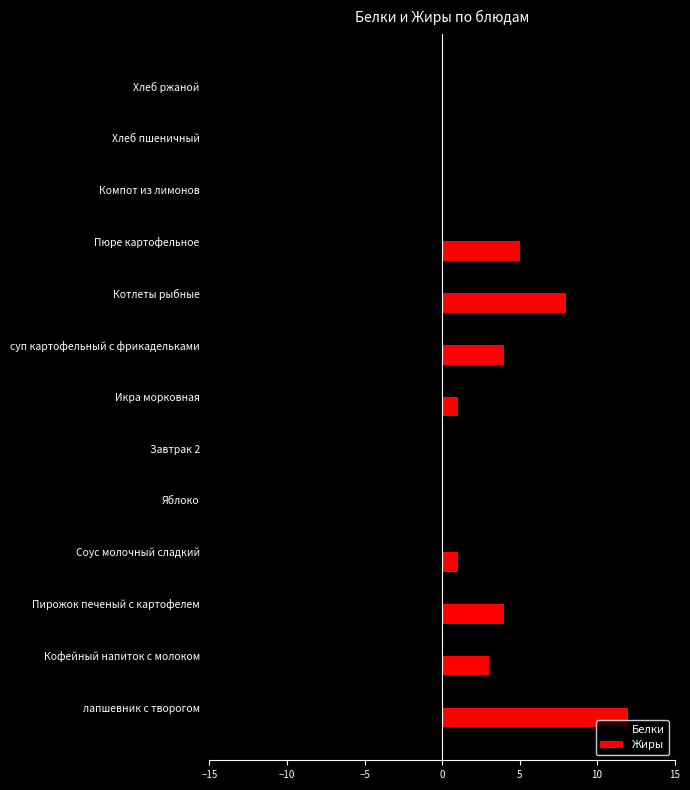

The Жиры series shows 0.0 at Компот из лимонов. True or false?

True